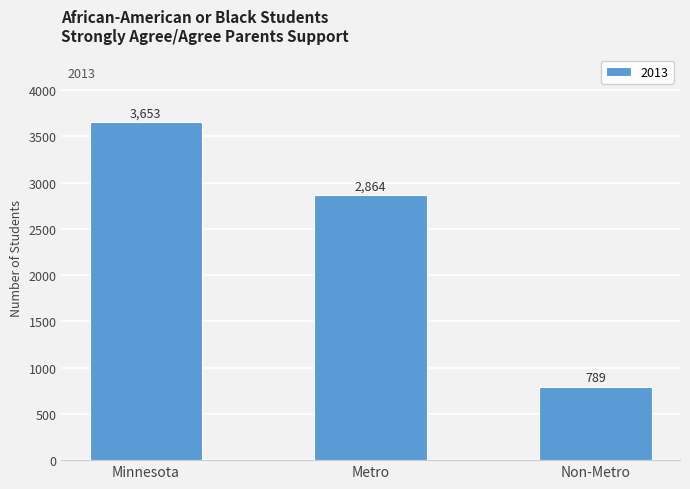

What is the average value?

2435